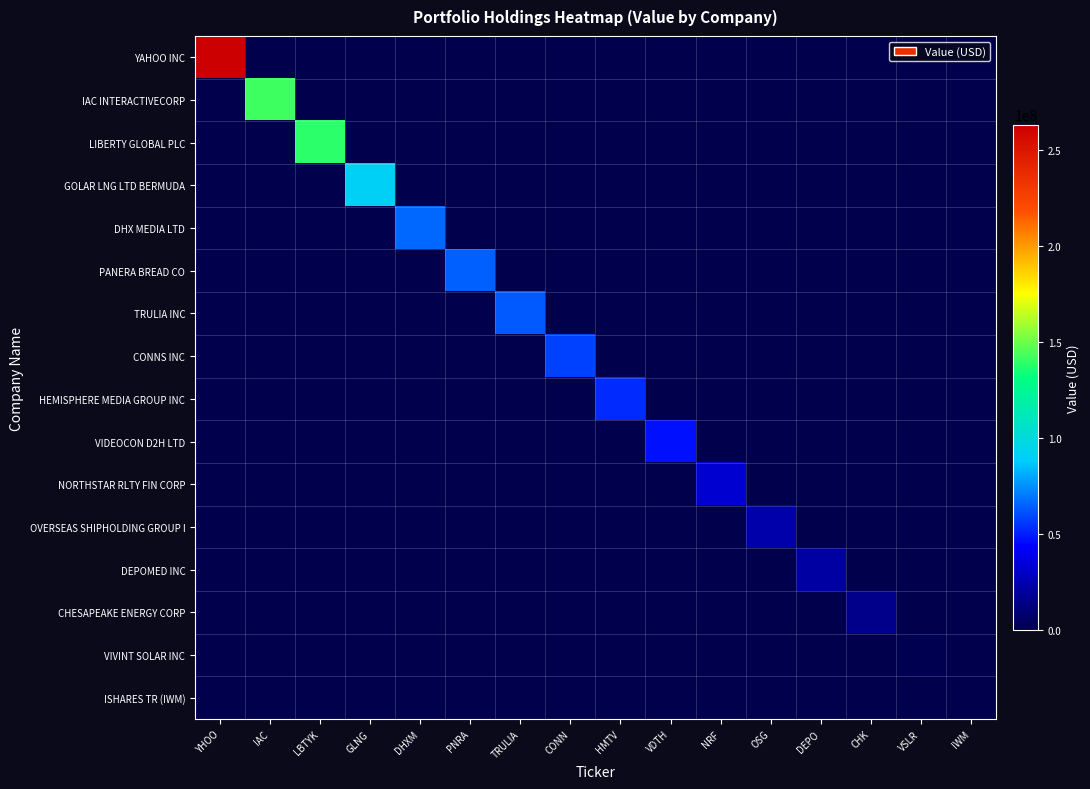

Reading left to right, what are all the values shown in this chart?

YAHOO INC: YHOO=263369000	IAC=0	LBTYK=0	GLNG=0	DHXM=0	PNRA=0	TRULIA=0	CONN=0	HMTV=0	VDTH=0	NRF=0	OSG=0	DEPO=0	CHK=0	VSLR=0	IWM=0
IAC INTERACTIVECORP: YHOO=0	IAC=142443000	LBTYK=0	GLNG=0	DHXM=0	PNRA=0	TRULIA=0	CONN=0	HMTV=0	VDTH=0	NRF=0	OSG=0	DEPO=0	CHK=0	VSLR=0	IWM=0
LIBERTY GLOBAL PLC: YHOO=0	IAC=0	LBTYK=139026000	GLNG=0	DHXM=0	PNRA=0	TRULIA=0	CONN=0	HMTV=0	VDTH=0	NRF=0	OSG=0	DEPO=0	CHK=0	VSLR=0	IWM=0
GOLAR LNG LTD BERMUDA: YHOO=0	IAC=0	LBTYK=0	GLNG=90545000	DHXM=0	PNRA=0	TRULIA=0	CONN=0	HMTV=0	VDTH=0	NRF=0	OSG=0	DEPO=0	CHK=0	VSLR=0	IWM=0
DHX MEDIA LTD: YHOO=0	IAC=0	LBTYK=0	GLNG=0	DHXM=66831000	PNRA=0	TRULIA=0	CONN=0	HMTV=0	VDTH=0	NRF=0	OSG=0	DEPO=0	CHK=0	VSLR=0	IWM=0
PANERA BREAD CO: YHOO=0	IAC=0	LBTYK=0	GLNG=0	DHXM=0	PNRA=64341000	TRULIA=0	CONN=0	HMTV=0	VDTH=0	NRF=0	OSG=0	DEPO=0	CHK=0	VSLR=0	IWM=0
TRULIA INC: YHOO=0	IAC=0	LBTYK=0	GLNG=0	DHXM=0	PNRA=0	TRULIA=63636000	CONN=0	HMTV=0	VDTH=0	NRF=0	OSG=0	DEPO=0	CHK=0	VSLR=0	IWM=0
CONNS INC: YHOO=0	IAC=0	LBTYK=0	GLNG=0	DHXM=0	PNRA=0	TRULIA=0	CONN=57700000	HMTV=0	VDTH=0	NRF=0	OSG=0	DEPO=0	CHK=0	VSLR=0	IWM=0
HEMISPHERE MEDIA GROUP INC: YHOO=0	IAC=0	LBTYK=0	GLNG=0	DHXM=0	PNRA=0	TRULIA=0	CONN=0	HMTV=53113000	VDTH=0	NRF=0	OSG=0	DEPO=0	CHK=0	VSLR=0	IWM=0
VIDEOCON D2H LTD: YHOO=0	IAC=0	LBTYK=0	GLNG=0	DHXM=0	PNRA=0	TRULIA=0	CONN=0	HMTV=0	VDTH=47832000	NRF=0	OSG=0	DEPO=0	CHK=0	VSLR=0	IWM=0
NORTHSTAR RLTY FIN CORP: YHOO=0	IAC=0	LBTYK=0	GLNG=0	DHXM=0	PNRA=0	TRULIA=0	CONN=0	HMTV=0	VDTH=0	NRF=32602000	OSG=0	DEPO=0	CHK=0	VSLR=0	IWM=0
OVERSEAS SHIPHOLDING GROUP I: YHOO=0	IAC=0	LBTYK=0	GLNG=0	DHXM=0	PNRA=0	TRULIA=0	CONN=0	HMTV=0	VDTH=0	NRF=0	OSG=23320000	DEPO=0	CHK=0	VSLR=0	IWM=0
DEPOMED INC: YHOO=0	IAC=0	LBTYK=0	GLNG=0	DHXM=0	PNRA=0	TRULIA=0	CONN=0	HMTV=0	VDTH=0	NRF=0	OSG=0	DEPO=21491000	CHK=0	VSLR=0	IWM=0
CHESAPEAKE ENERGY CORP: YHOO=0	IAC=0	LBTYK=0	GLNG=0	DHXM=0	PNRA=0	TRULIA=0	CONN=0	HMTV=0	VDTH=0	NRF=0	OSG=0	DEPO=0	CHK=15501000	VSLR=0	IWM=0
VIVINT SOLAR INC: YHOO=0	IAC=0	LBTYK=0	GLNG=0	DHXM=0	PNRA=0	TRULIA=0	CONN=0	HMTV=0	VDTH=0	NRF=0	OSG=0	DEPO=0	CHK=0	VSLR=1425000	IWM=0
ISHARES TR (IWM): YHOO=0	IAC=0	LBTYK=0	GLNG=0	DHXM=0	PNRA=0	TRULIA=0	CONN=0	HMTV=0	VDTH=0	NRF=0	OSG=0	DEPO=0	CHK=0	VSLR=0	IWM=357000